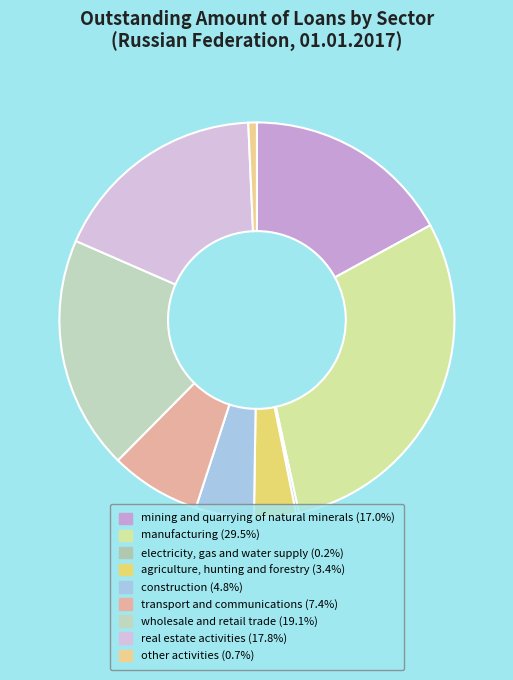

Does other activities account for over 50% of the chart?

No